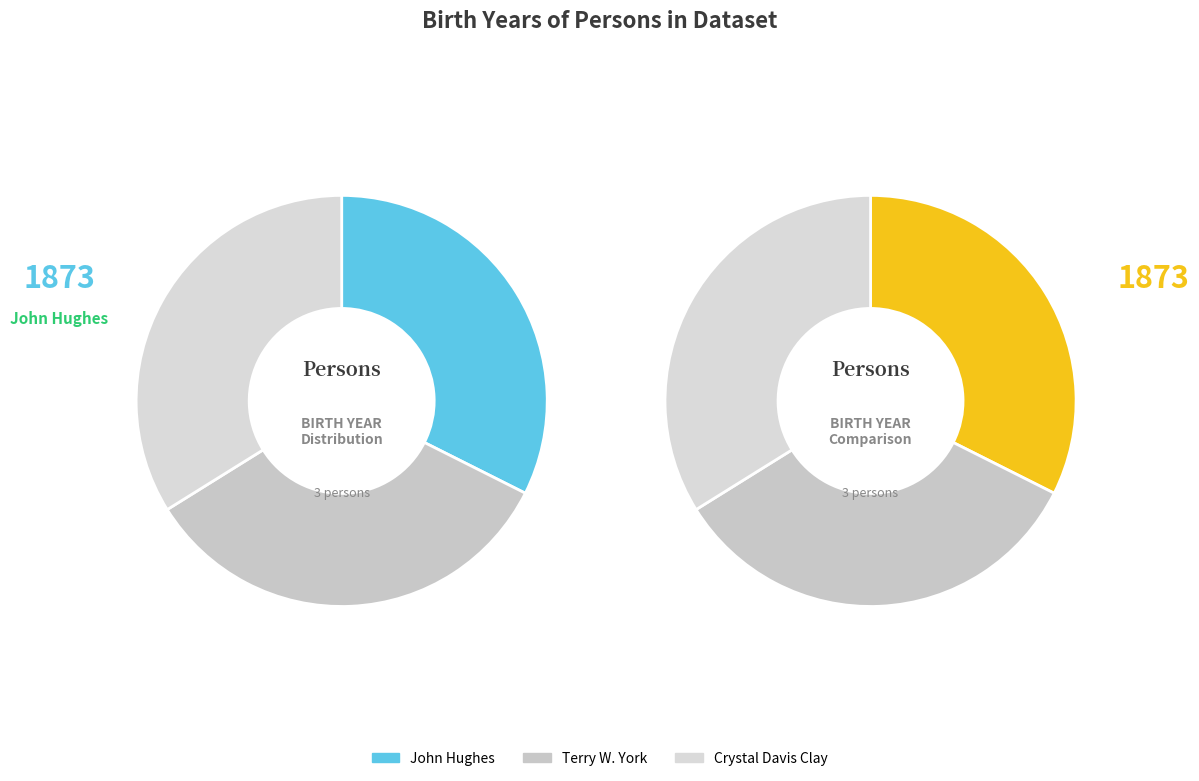

To the nearest percent, what is the difference between the largest and smallest slice percentages?

1%